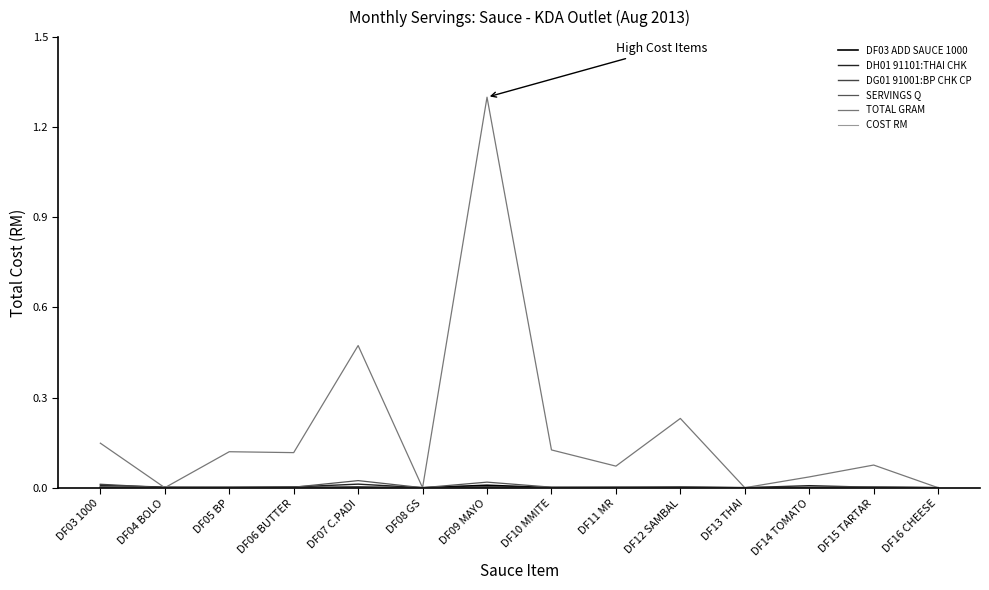

The value of DF03 ADD SAUCE 1000 at DF08 GS is -0.0. True or false?

False